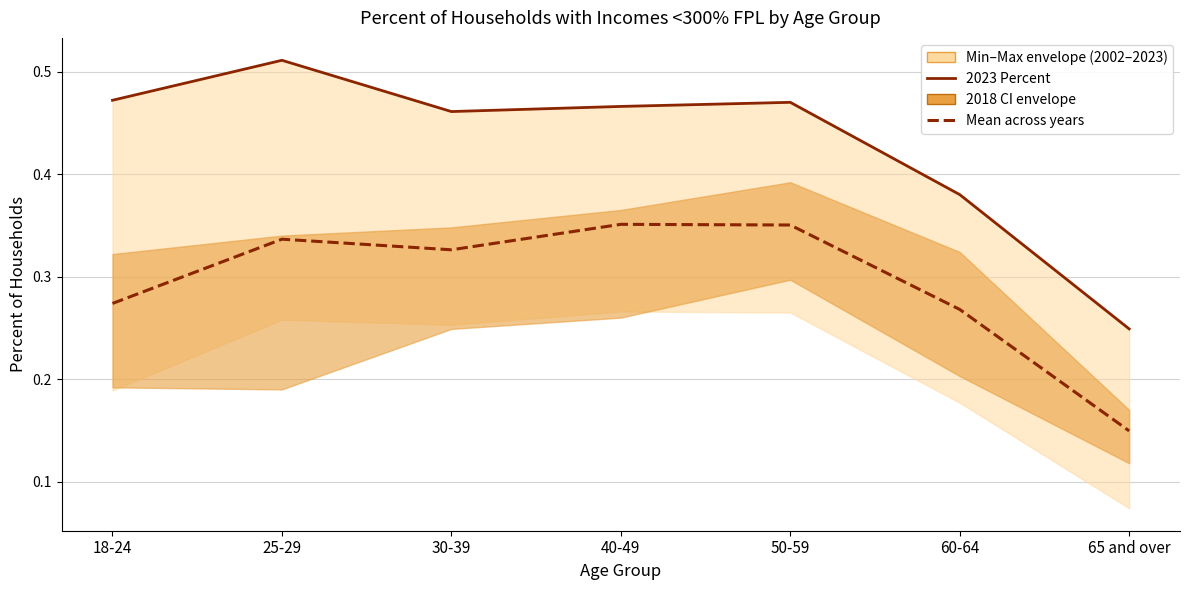

True or false: Mean across years and 2023 Percent cross at least once.

False